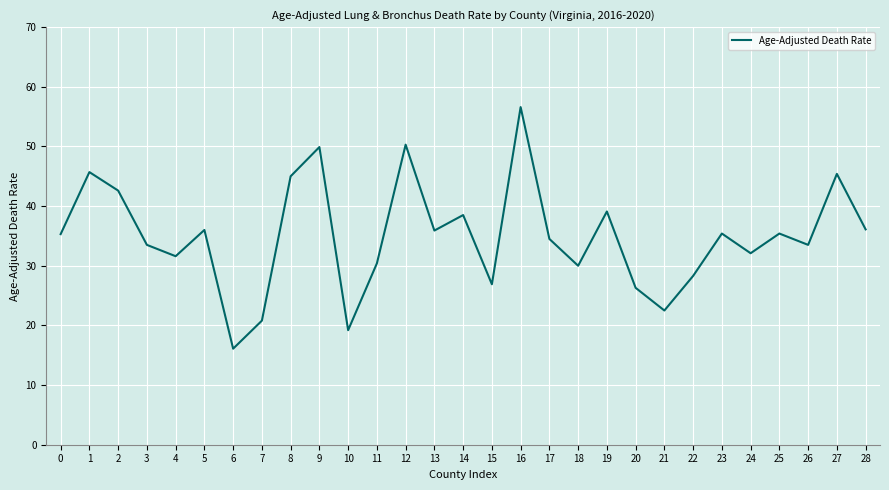

True or false: there are more than 1 points higher than both neighbors.

True